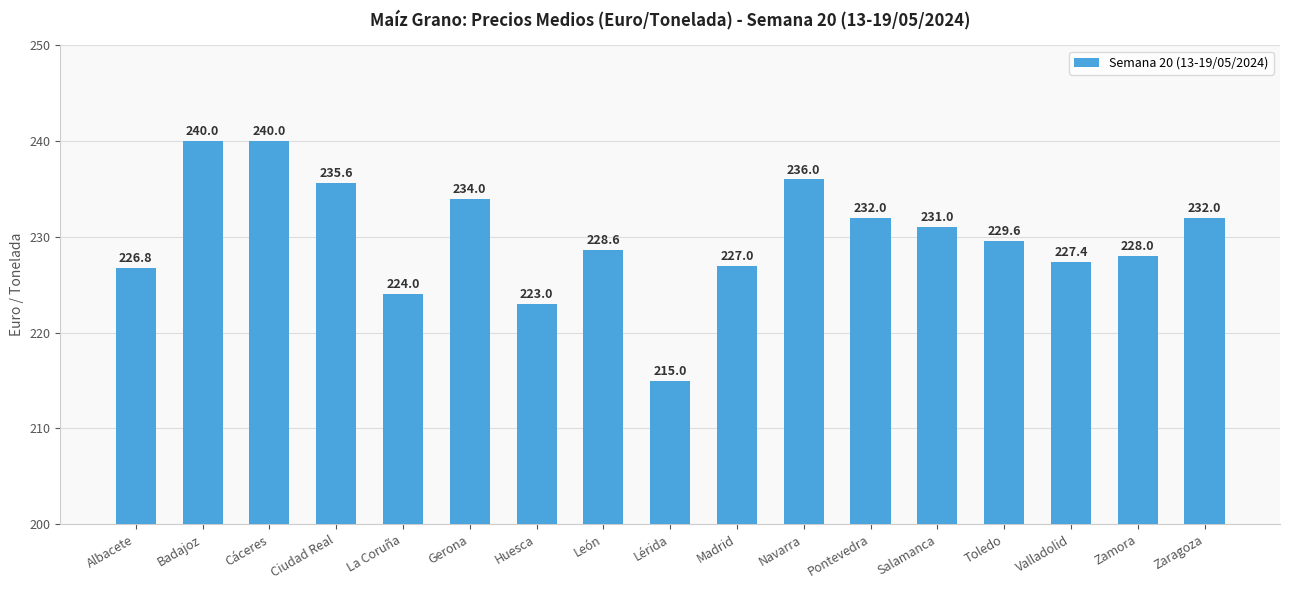

What is the sum of the values at La Coruña and Navarra?

460.0